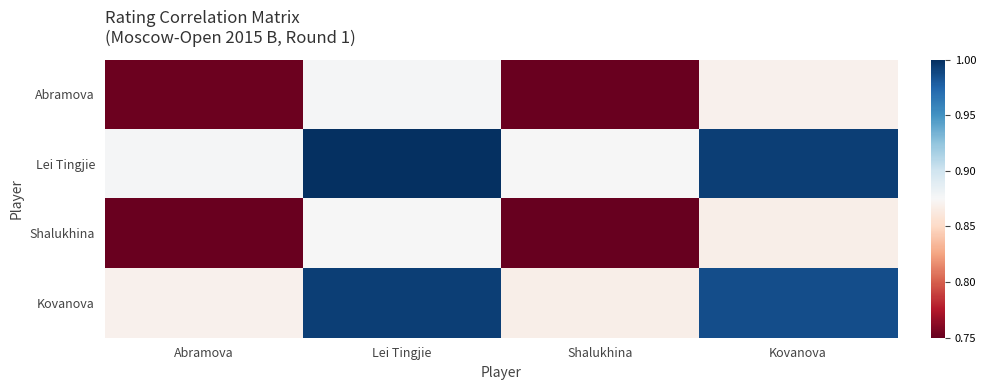

Reading right to left, what are all the values shown in this chart?

Abramova: Kovanova=0.9	Shalukhina=0.8	Lei Tingjie=0.9	Abramova=0.8
Lei Tingjie: Kovanova=1.0	Shalukhina=0.9	Lei Tingjie=1.0	Abramova=0.9
Shalukhina: Kovanova=0.9	Shalukhina=0.8	Lei Tingjie=0.9	Abramova=0.8
Kovanova: Kovanova=1.0	Shalukhina=0.9	Lei Tingjie=1.0	Abramova=0.9